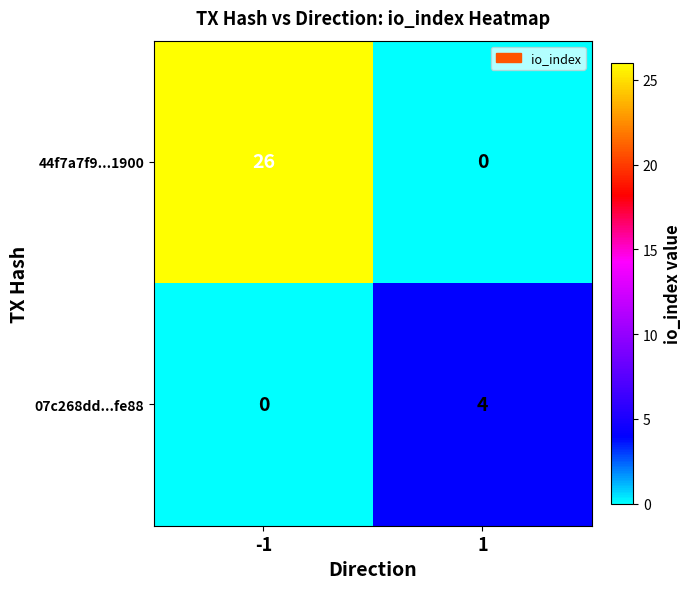

Which series has the largest total across all categories?

44f7a7f9...1900